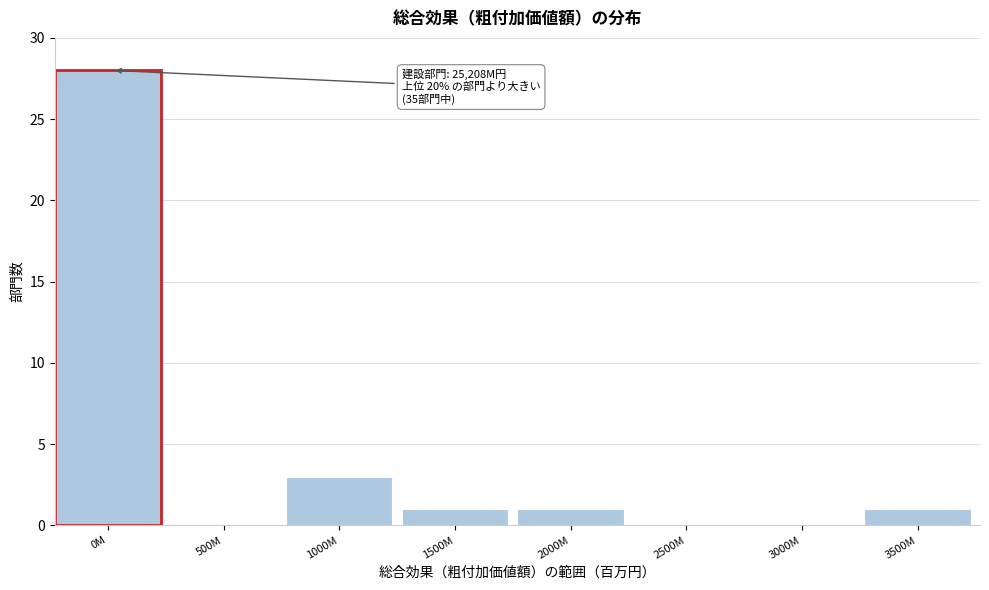

Reading left to right, transcribe all the data shown in this chart.

0M=28	500M=0	1000M=3	1500M=1	2000M=1	2500M=0	3000M=0	3500M=1